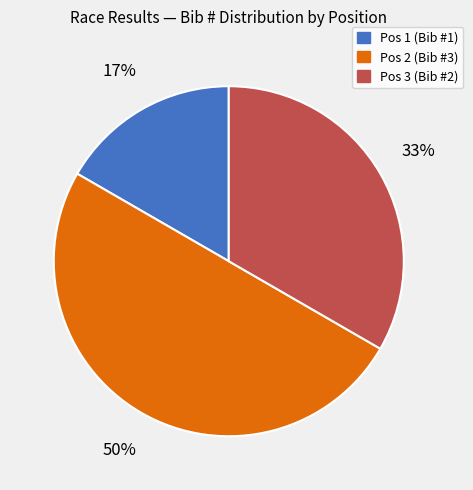

Rank the categories by value from highest to lowest.

Pos 2 (Bib #3), Pos 3 (Bib #2), Pos 1 (Bib #1)